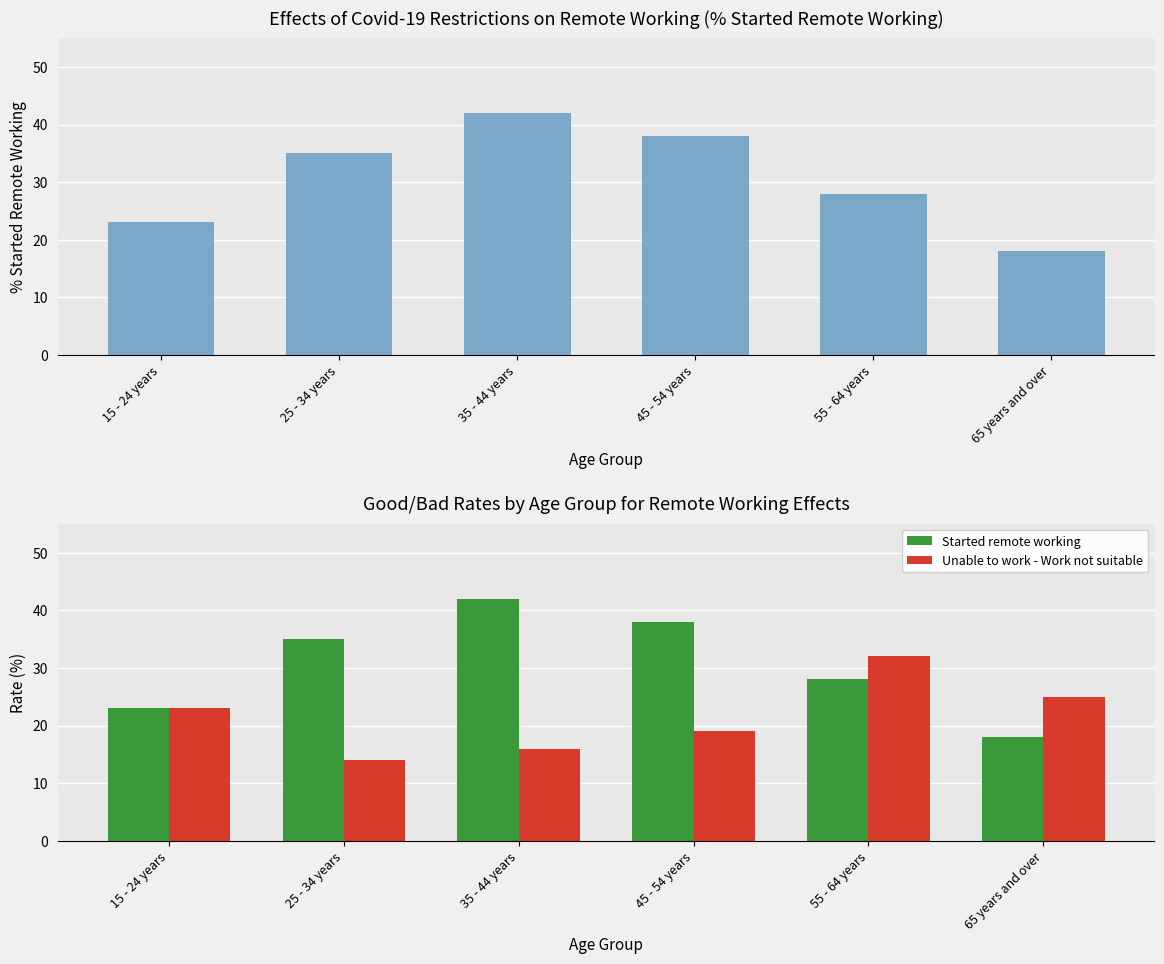

What position from the right is 25 - 34 years?

5